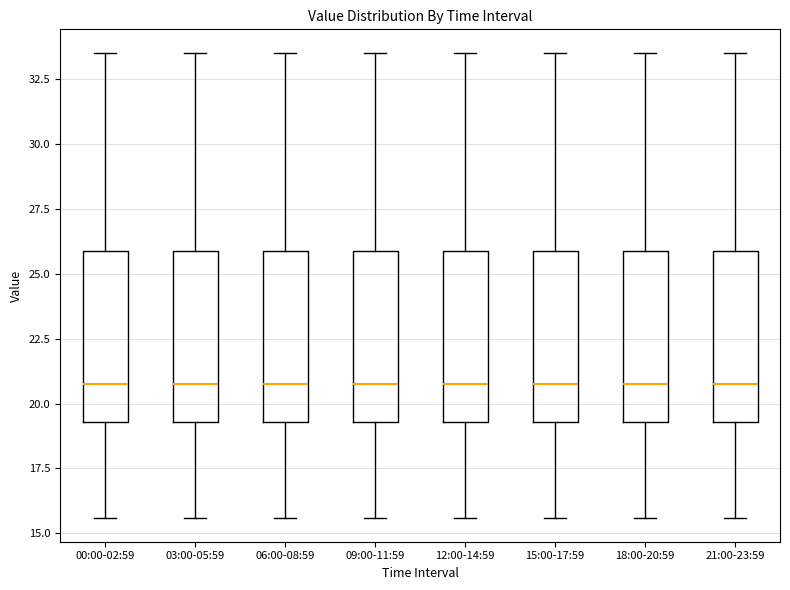

Reading left to right, transcribe this box plot: for each box, give where its median line is, the range the box spans, and where its two whiskers end, as read against the y-axis. The values are not printed on the chart, so give them approximately, as read against the axis.

00:00-02:59: median 21.0, box 19.5 to 26.0, whiskers 15.5 to 33.5
03:00-05:59: median 21.0, box 19.5 to 26.0, whiskers 15.5 to 33.5
06:00-08:59: median 21.0, box 19.5 to 26.0, whiskers 15.5 to 33.5
09:00-11:59: median 21.0, box 19.5 to 26.0, whiskers 15.5 to 33.5
12:00-14:59: median 21.0, box 19.5 to 26.0, whiskers 15.5 to 33.5
15:00-17:59: median 21.0, box 19.5 to 26.0, whiskers 15.5 to 33.5
18:00-20:59: median 21.0, box 19.5 to 26.0, whiskers 15.5 to 33.5
21:00-23:59: median 21.0, box 19.5 to 26.0, whiskers 15.5 to 33.5